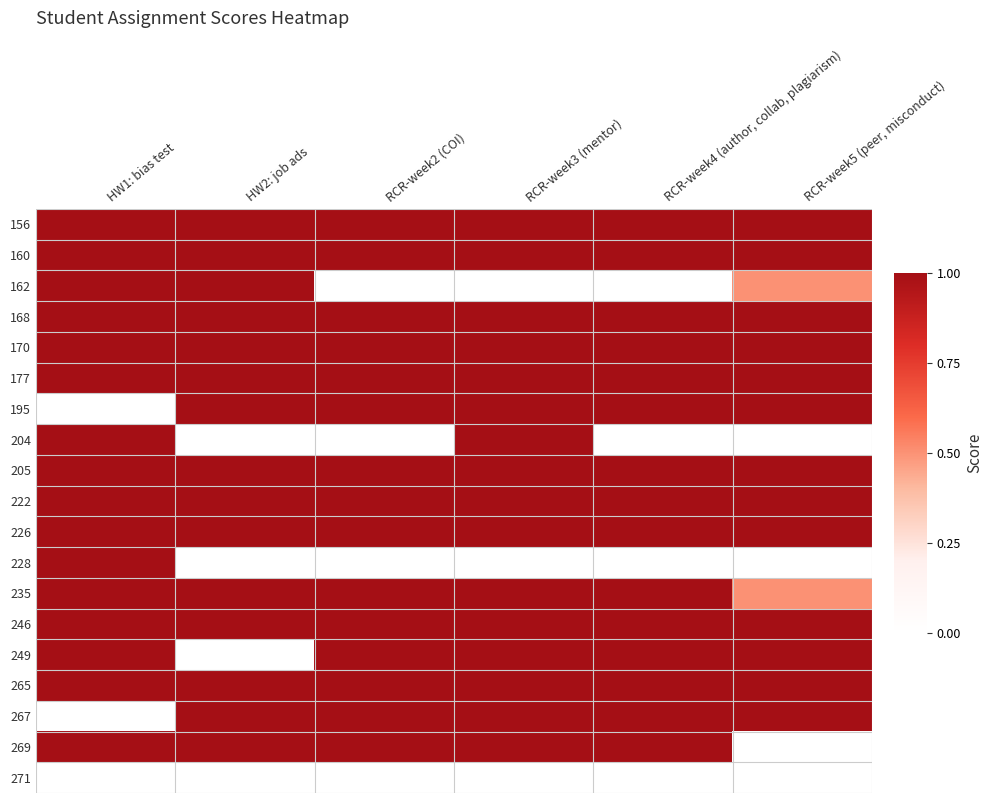

Which has a higher value, RCR-week2 (COI) or RCR-week4 (author, collab, plagiarism)?

RCR-week2 (COI)